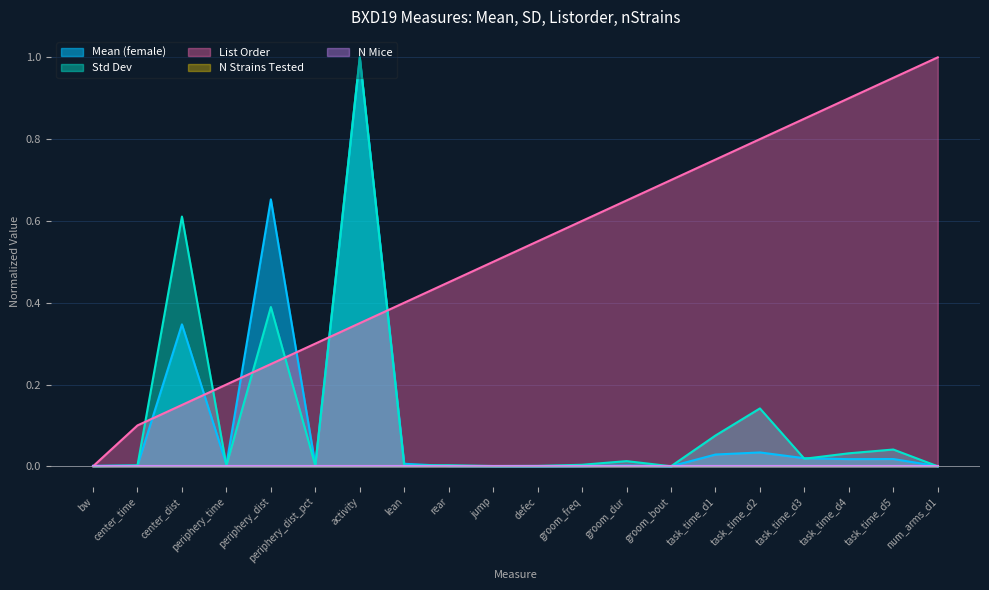

At which label does mean_f reach its peak?

activity